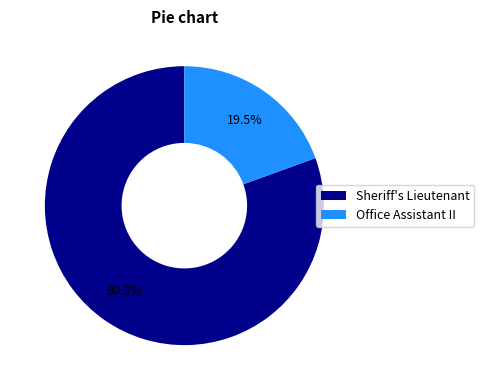

Count the number of slices in the pie.

2